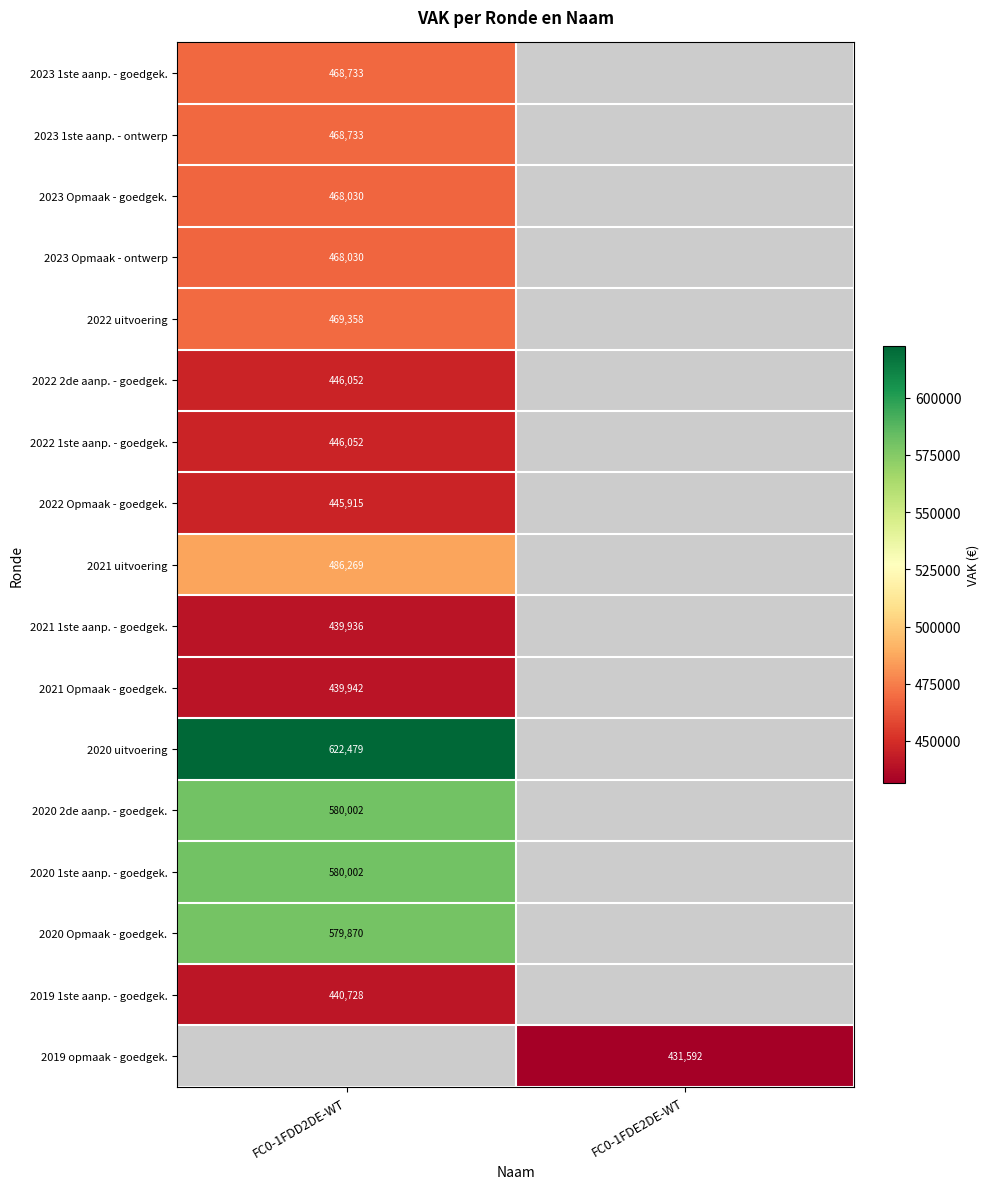

Is it true that 2021 1ste aanp. - goedgek. equals 114049 at FC0-1FDD2DE-WT?

False